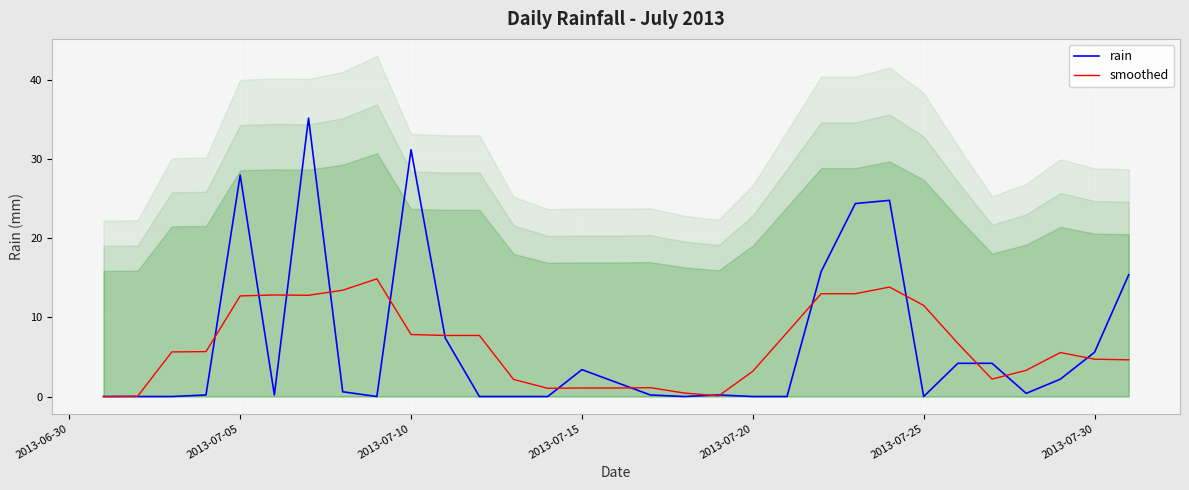

What is the highest value of the smoothed series?

14.9